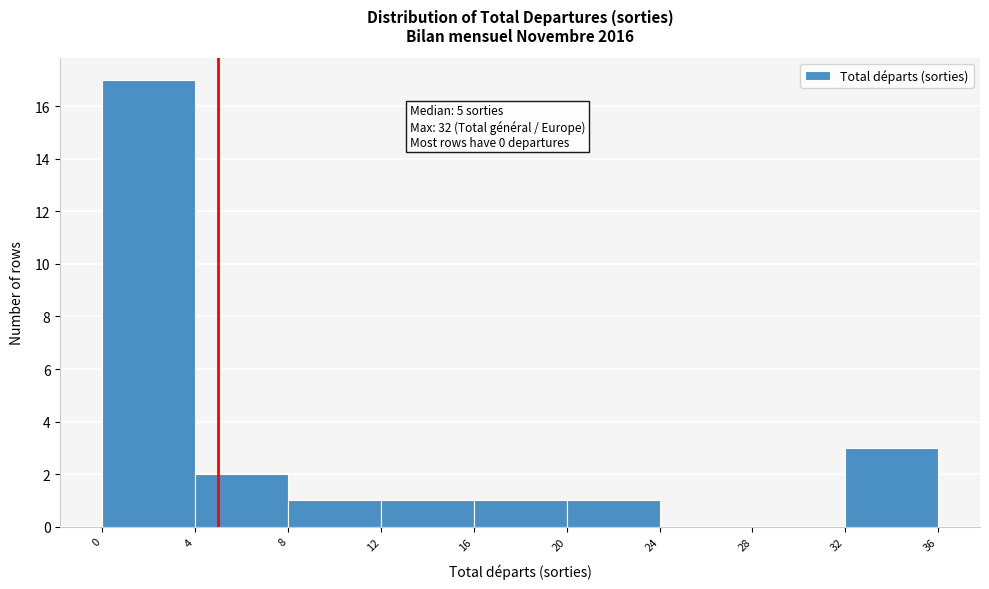

Over which range of the x-axis is the bar tallest?

0 to 4